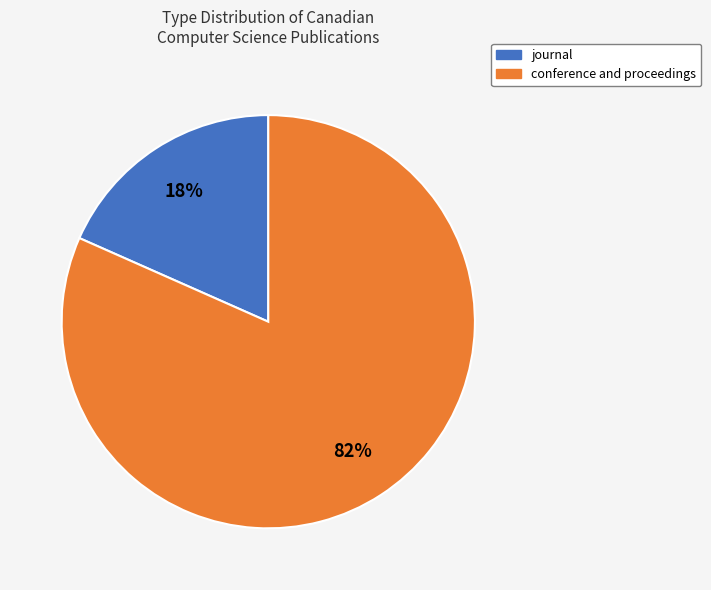

Does conference and proceedings represent more than half of the total?

Yes